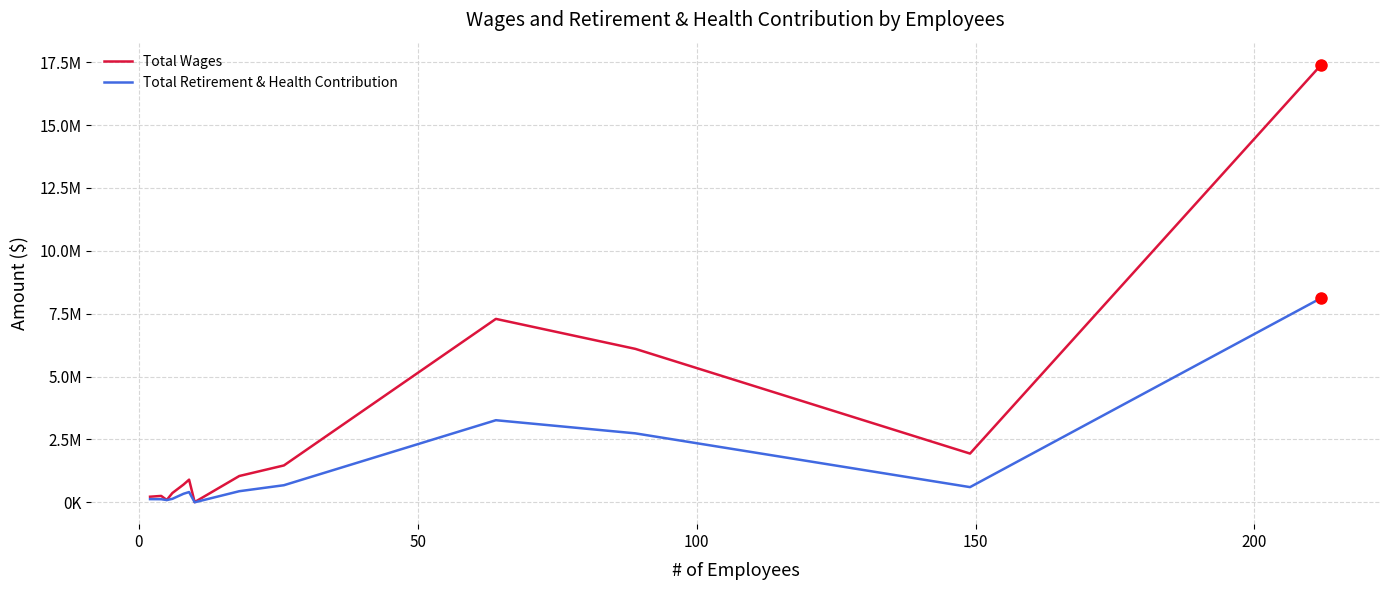

Which series has the largest total across all categories?

Total Wages